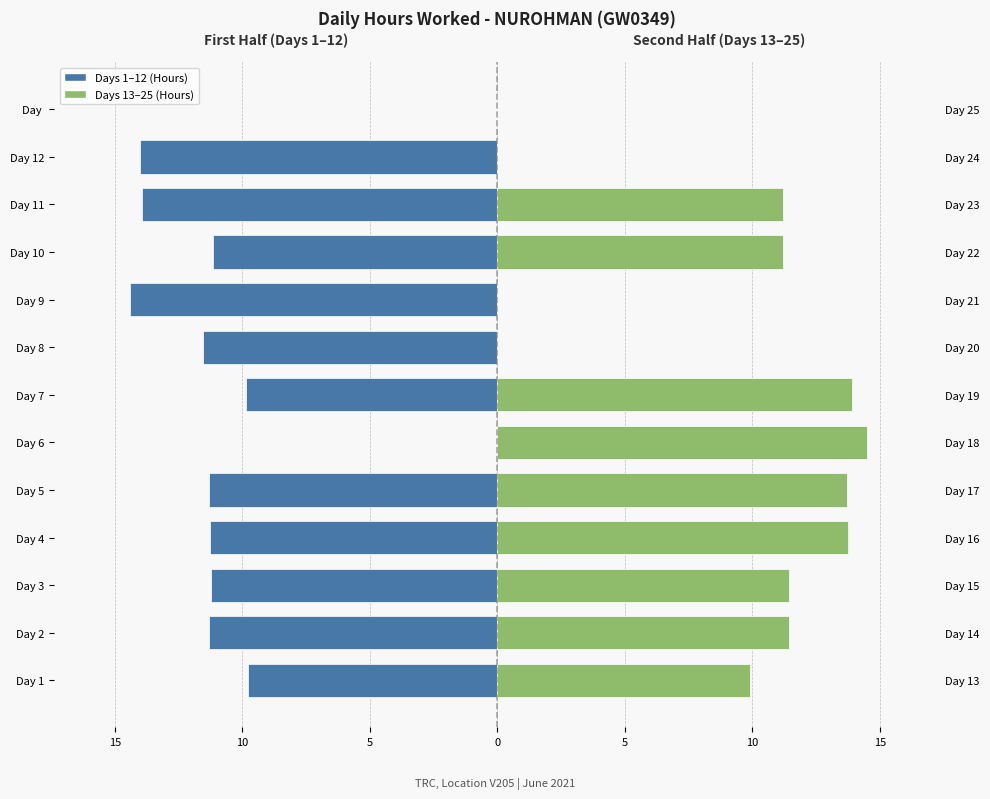

How many values in the Days 13–25 series exceed 11?

8